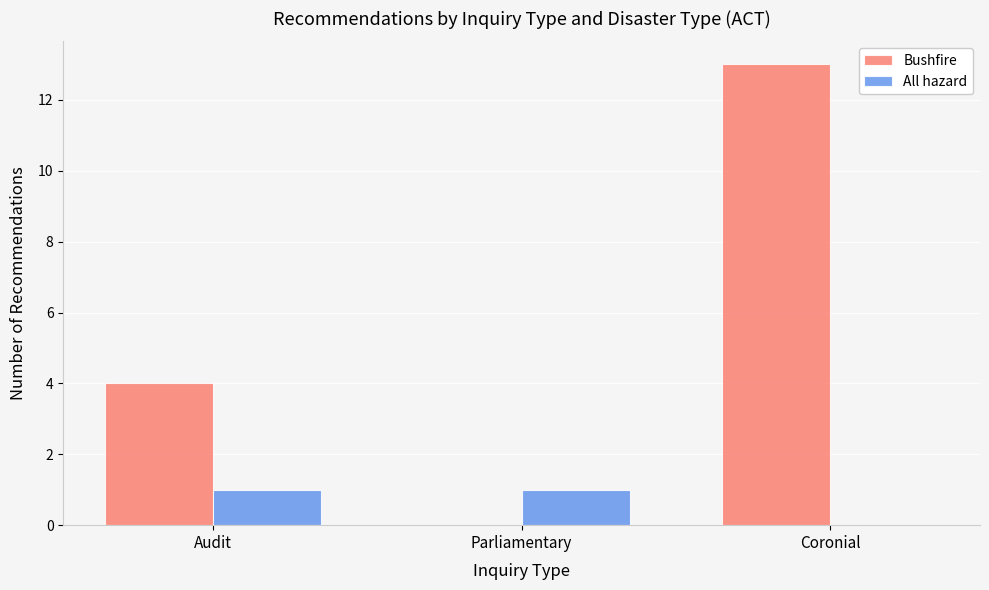

How many data points does each series have?

3